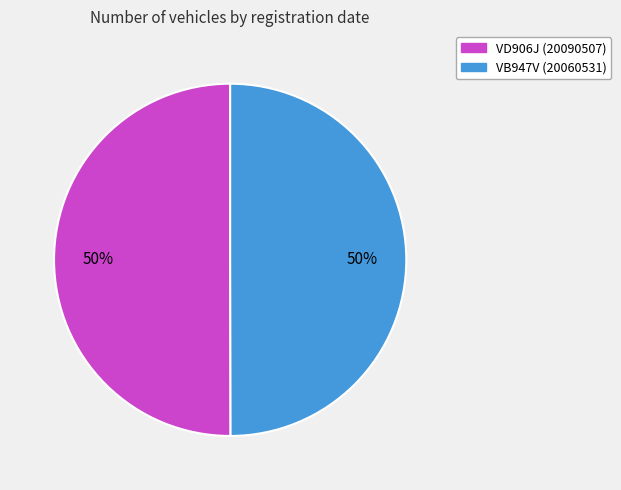

Approximately how many times larger is the value at VB947V compared to VD906J?

1.0